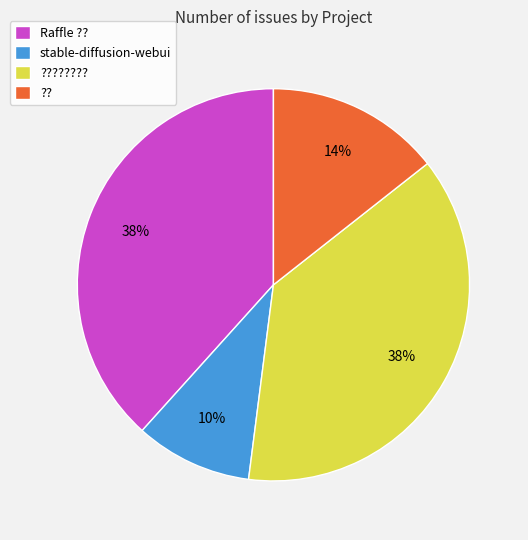

What is the ratio of the value at stable-diffusion-webui to the value at Raffle ???

0.3